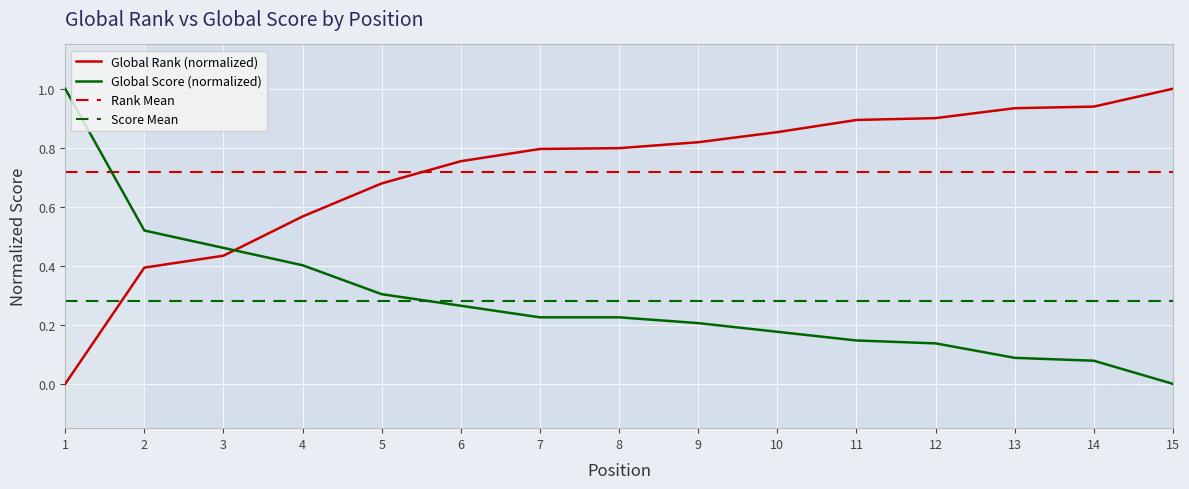

How many lines are shown in the chart?

2